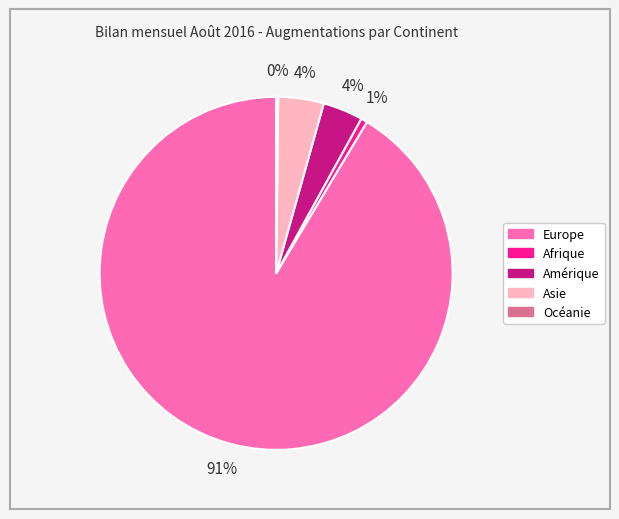

To the nearest percent, what is the average slice percentage?

20%